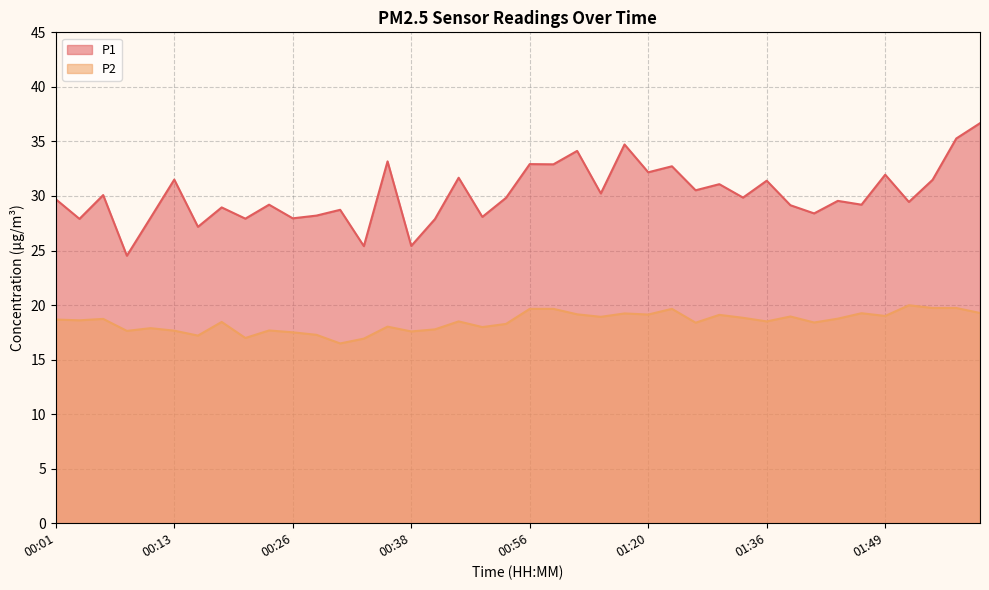

Is it true that P2 equals 34.9 at 00:56?

False